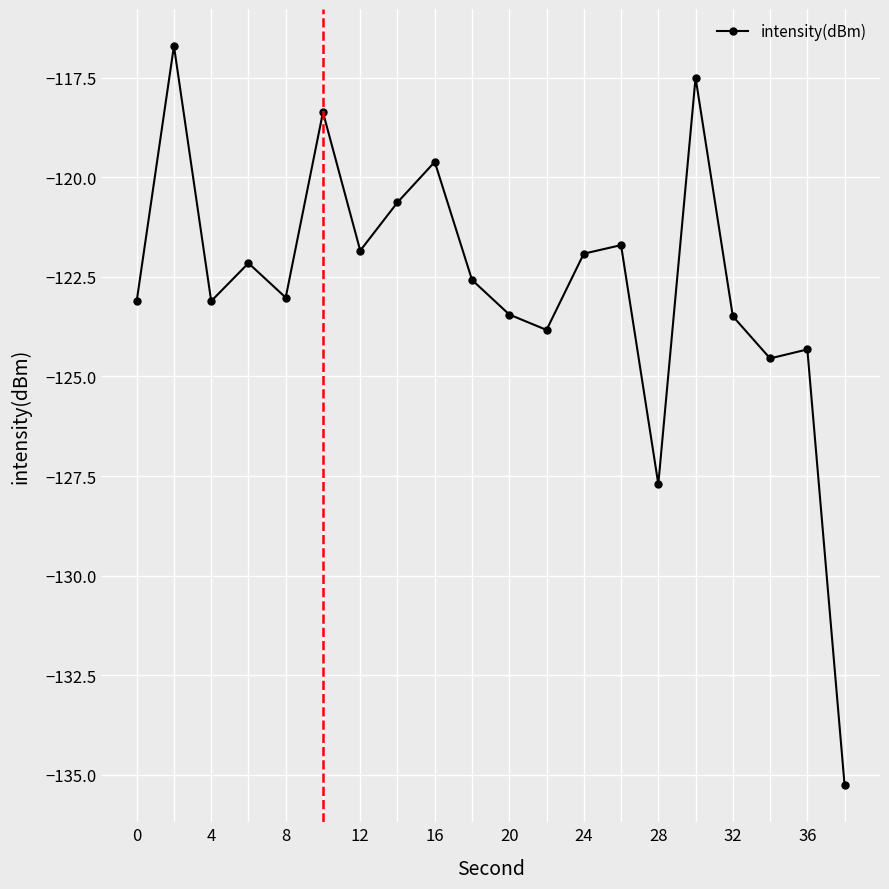

What is the maximum value shown in the chart?

-116.7